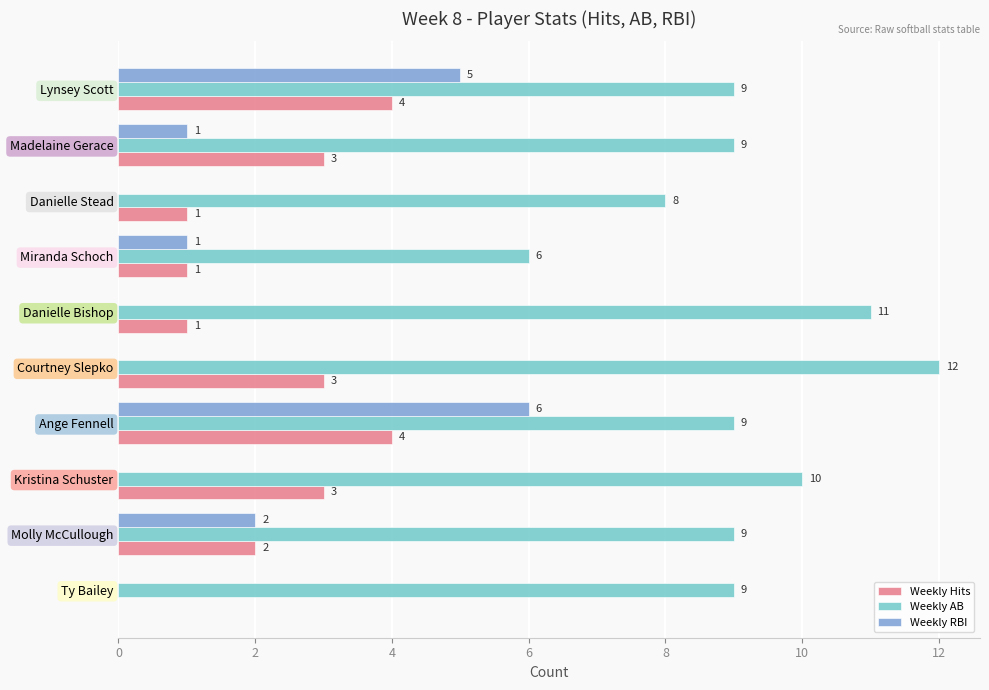

Which label corresponds to the largest value in the chart?

Courtney Slepko